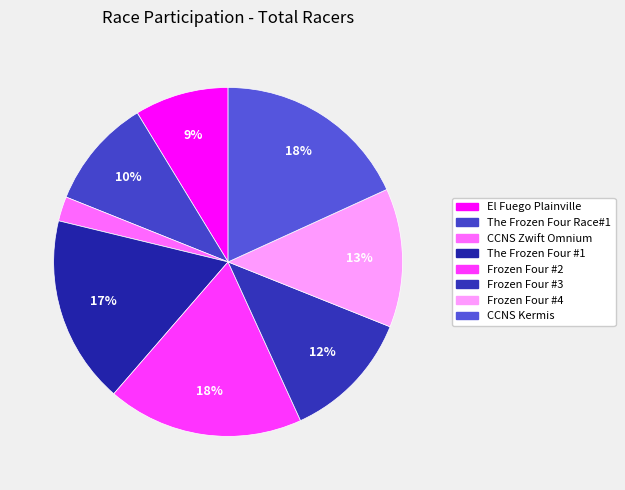

Which category has the biggest portion of the pie?

Frozen Four #2